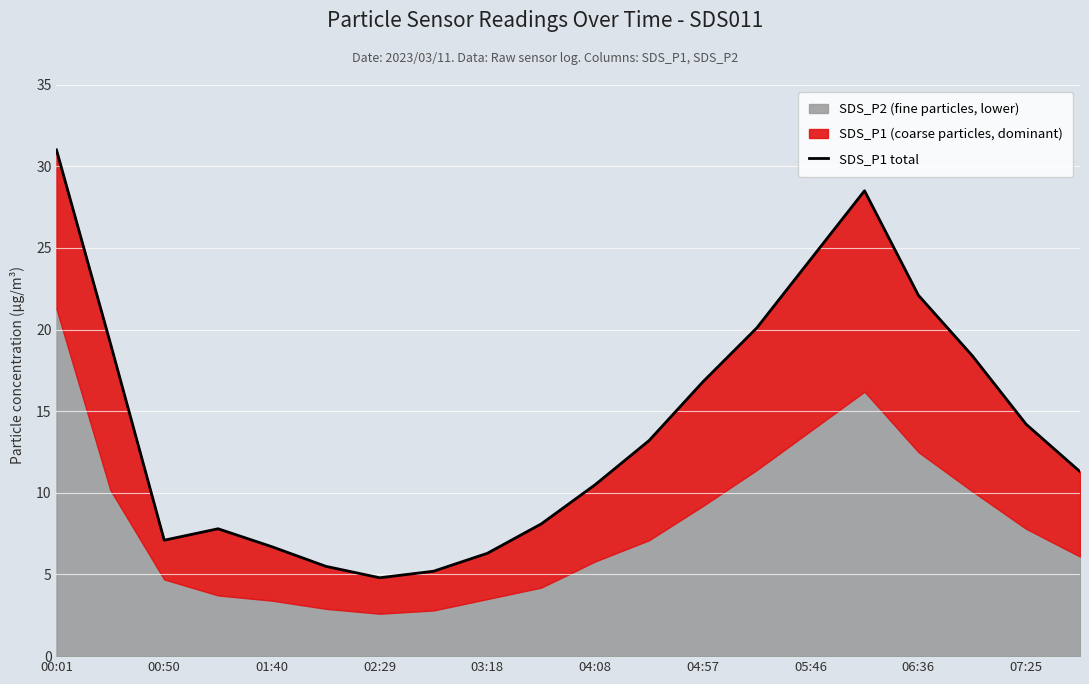

What is the change in value from 00:01 to 07:25?

-16.8